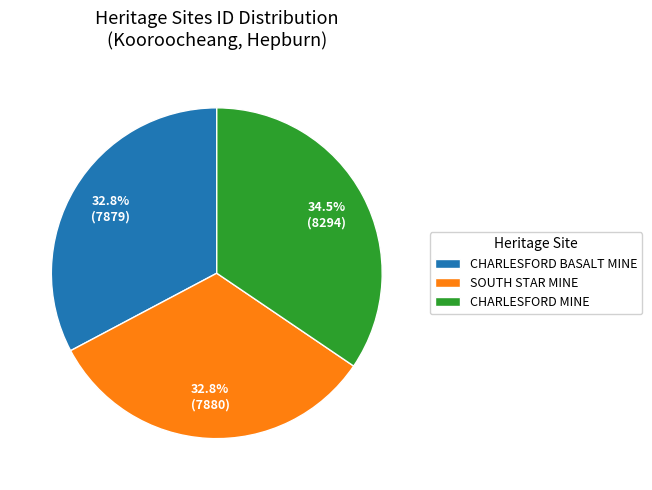

Is there a majority slice in this chart?

No